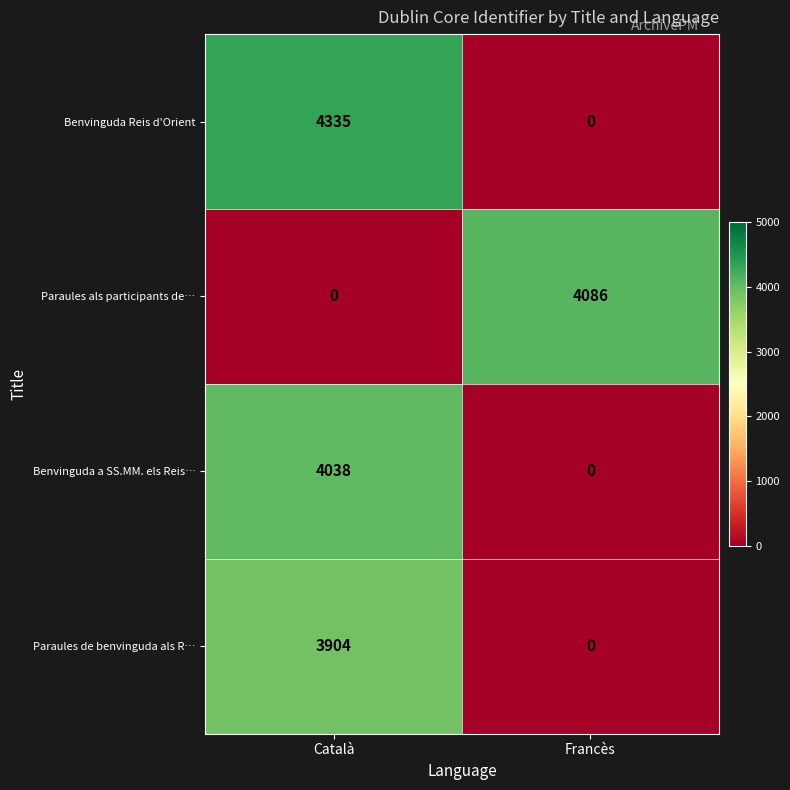

What is the highest value of the Benvinguda Reis d'Orient series?

4335